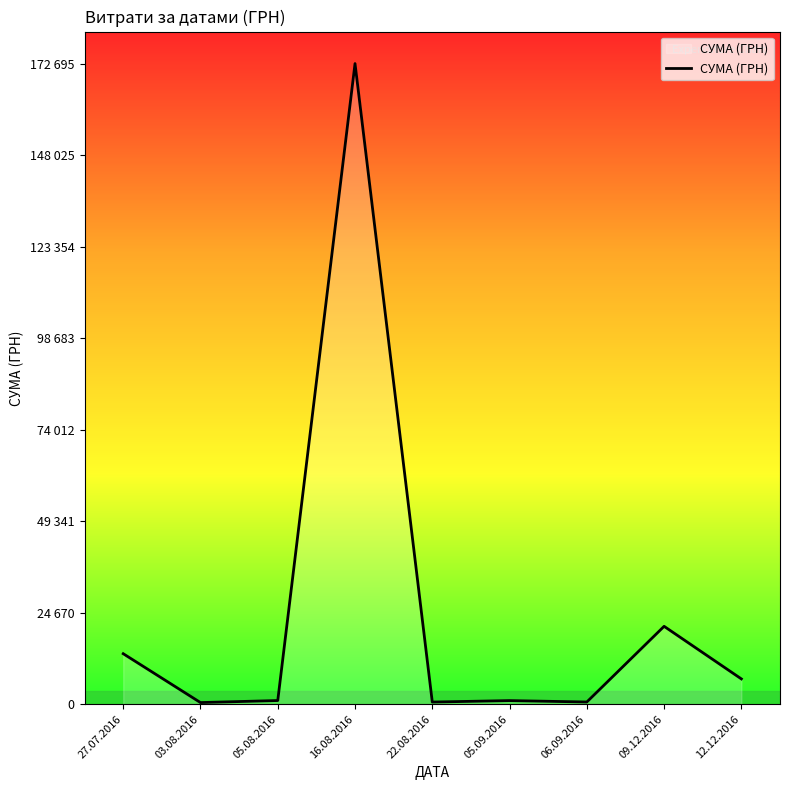

Reading left to right, list all the values displayed in this chart.

27.07.2016=13619.0	03.08.2016=445.9	05.08.2016=997.5	16.08.2016=172695.9	22.08.2016=584.5	05.09.2016=979.2	06.09.2016=600.0	09.12.2016=21000.0	12.12.2016=6825.0